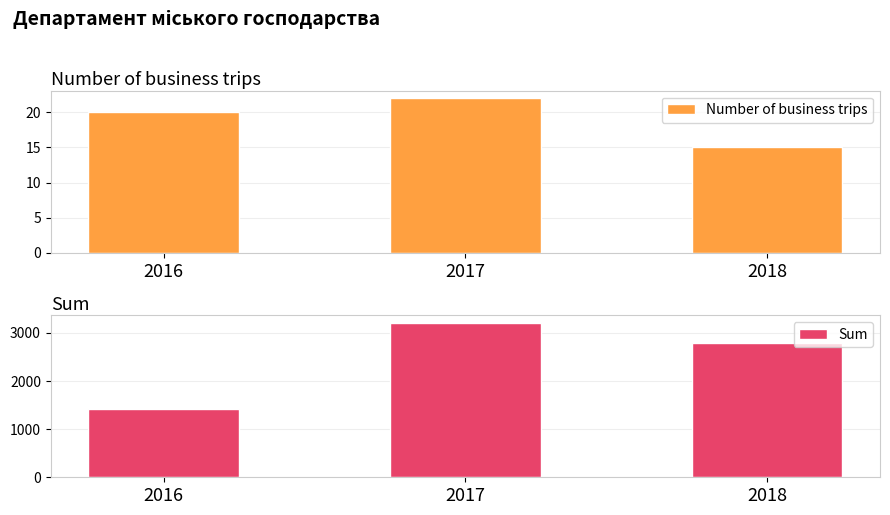

Rank the series by their maximum value, from lowest to highest.

Number of business trips, Sum